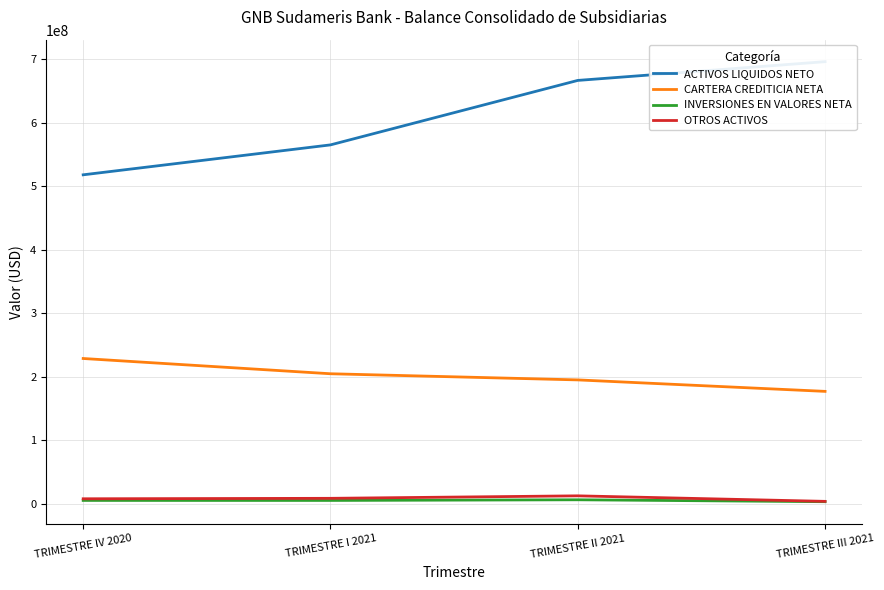

What are all the series names shown in the legend?

ACTIVOS LIQUIDOS NETO, CARTERA CREDITICIA NETA, INVERSIONES EN VALORES NETA, OTROS ACTIVOS